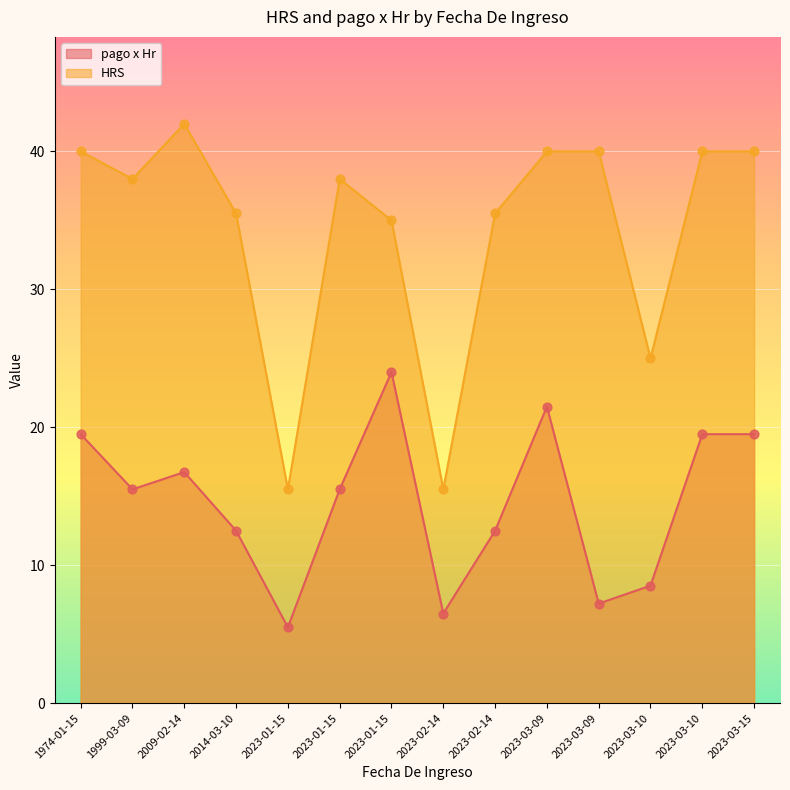

What is the total value across all series at 2023-01-15?

21.0